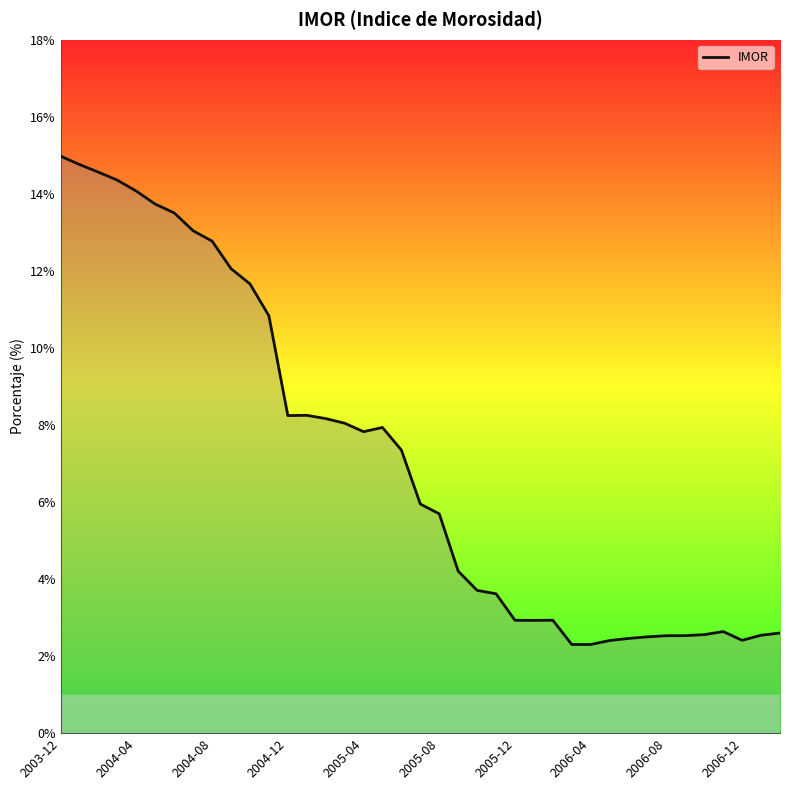

What is the maximum value shown in the chart?

15.0